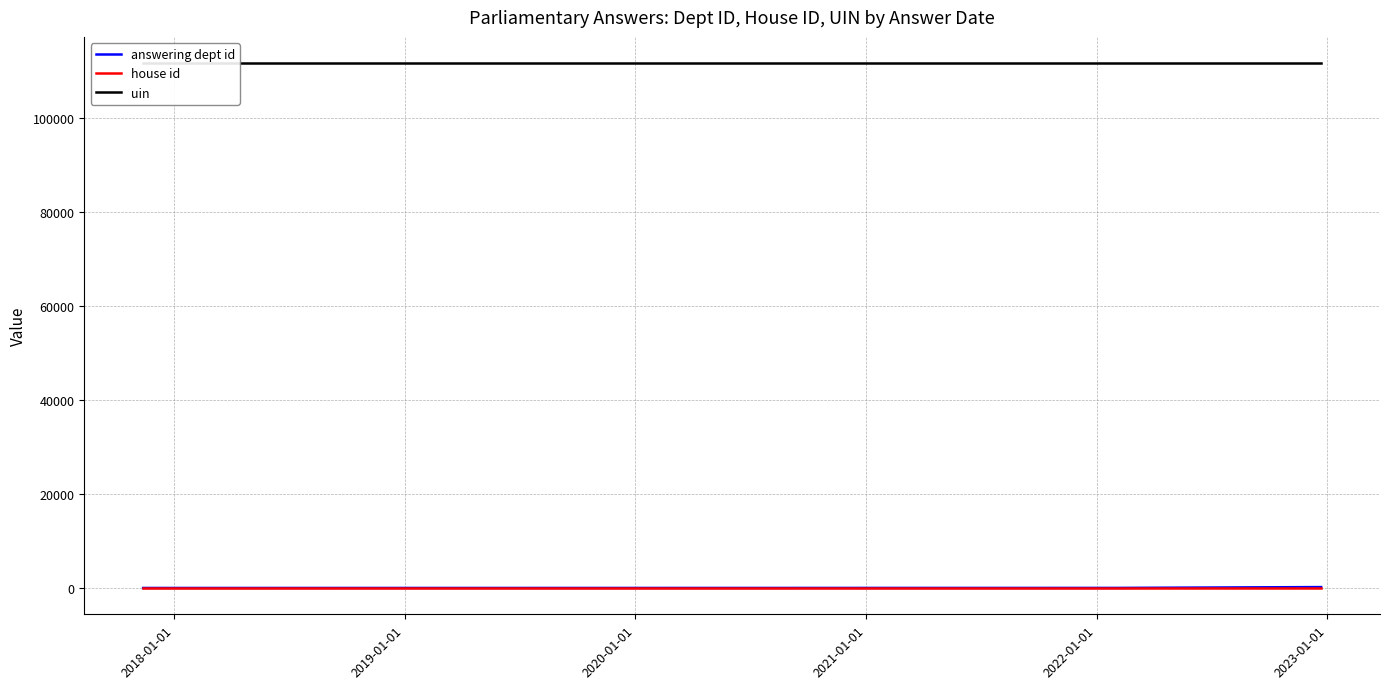

What is the sum of all uin values?

334992